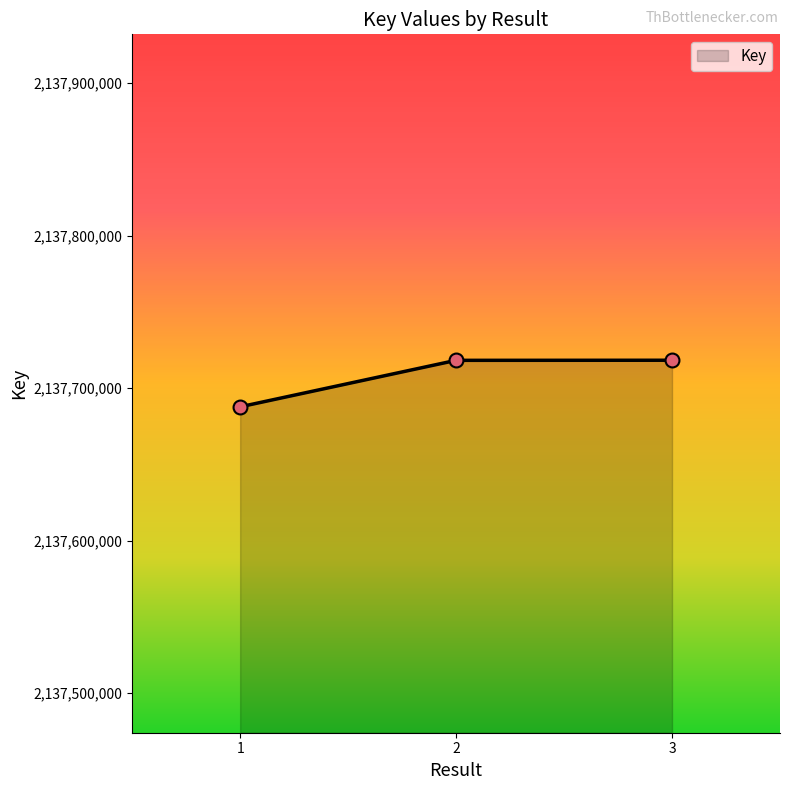

How many distinct data groups are displayed?

1